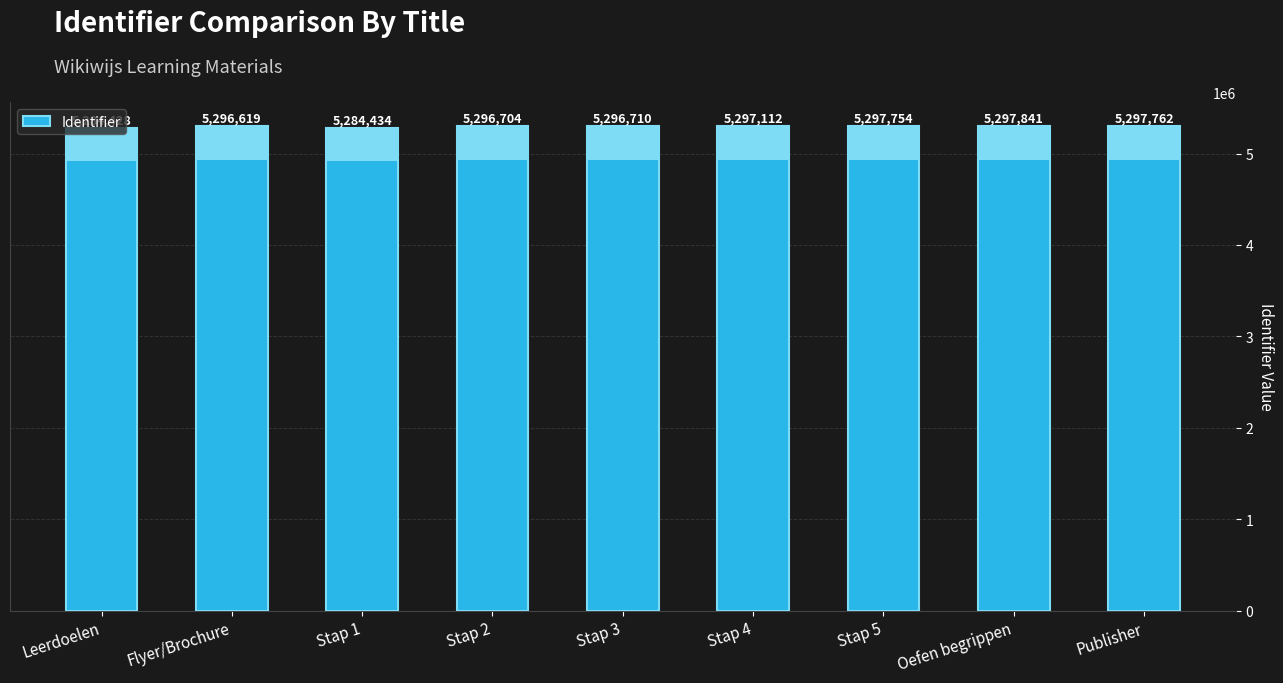

Reading left to right, what are all the values shown in this chart?

Leerdoelen=5284428	Flyer/Brochure=5296619	Stap 1=5284434	Stap 2=5296704	Stap 3=5296710	Stap 4=5297112	Stap 5=5297754	Oefen begrippen=5297841	Publisher=5297762